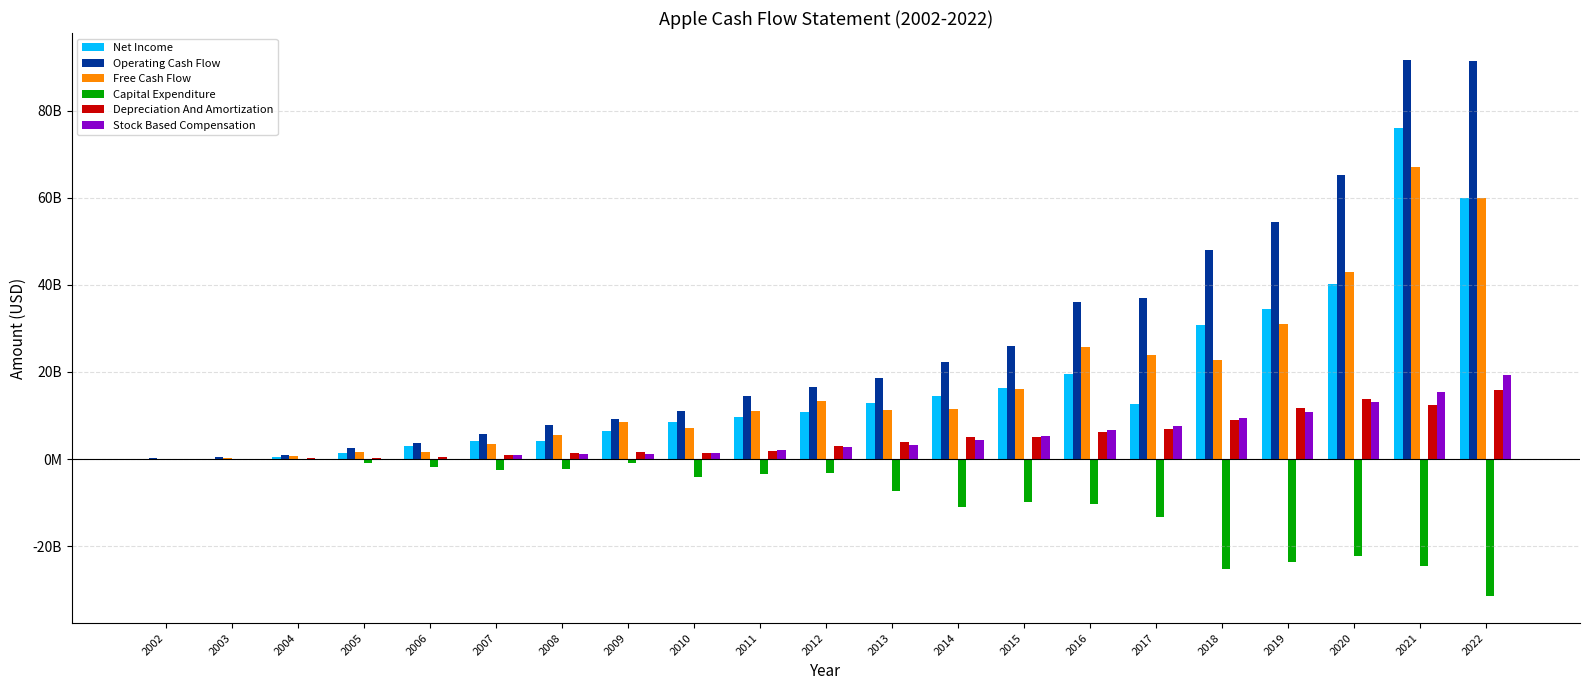

Which category has the lowest value across all series?

2022